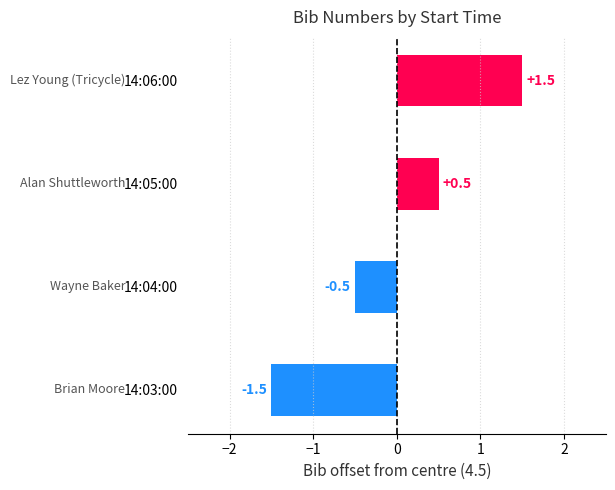

Are the bars grouped side by side (vs. stacked)?

No